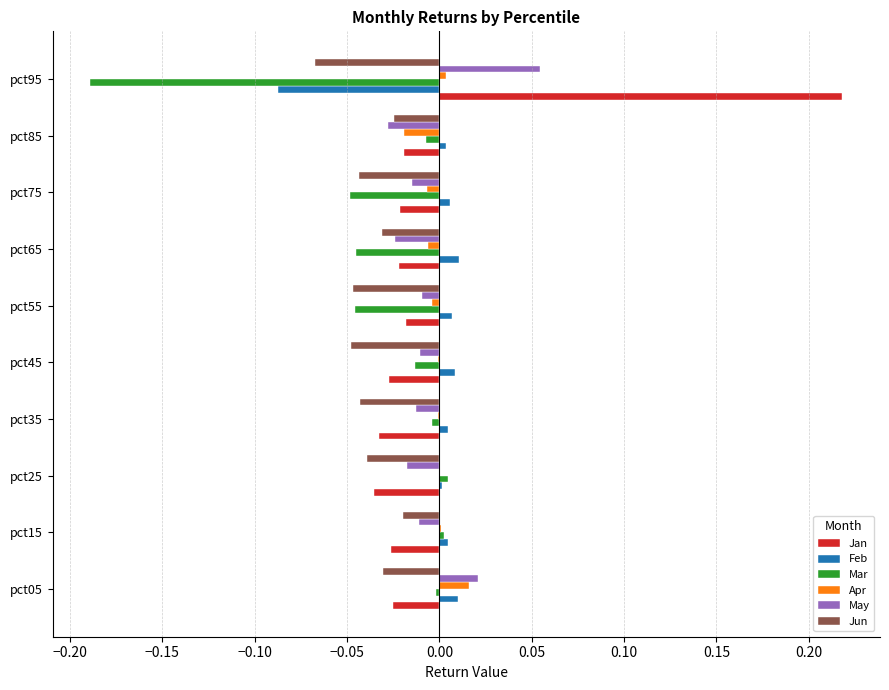

Is it true that May equals -0.0 at pct75?

True